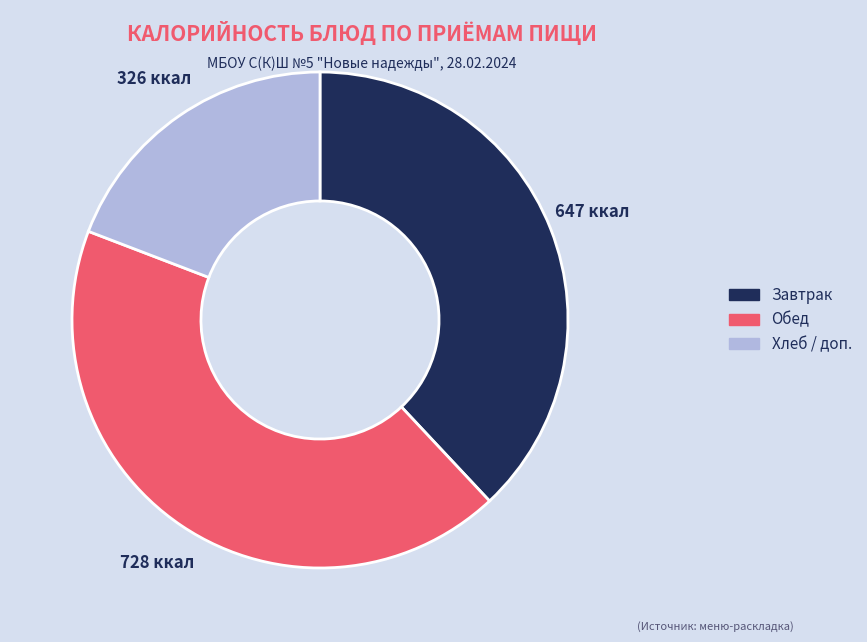

Is there any slice that represents more than half of the pie?

No